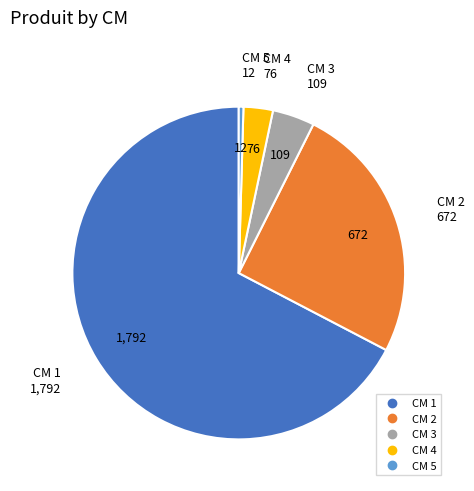

How many slices are in this pie chart?

5